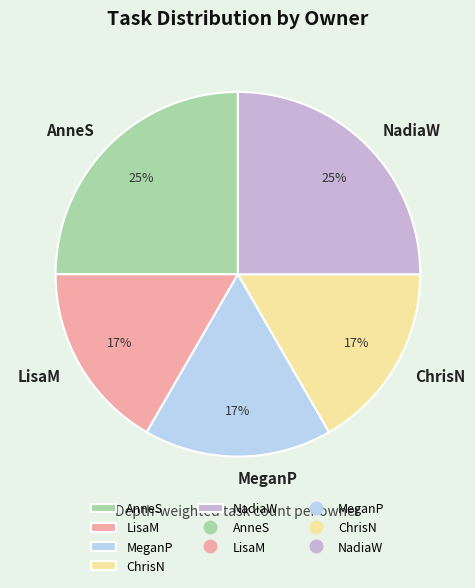

True or false: NadiaW accounts for 25% of the total.

True